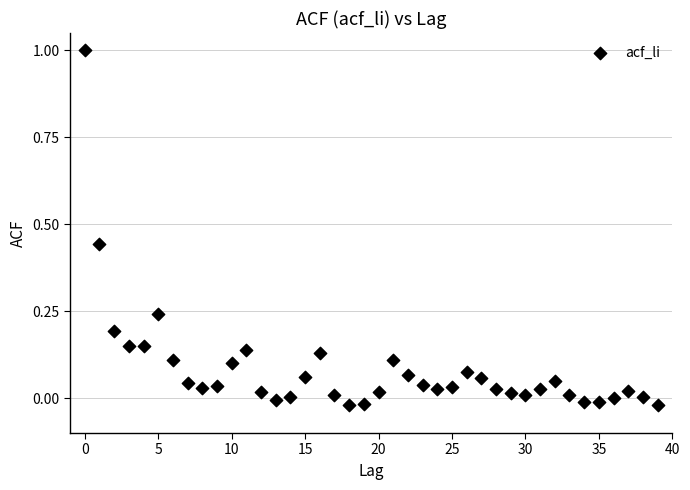

What is the range of Y values (max minus min)?

1.0